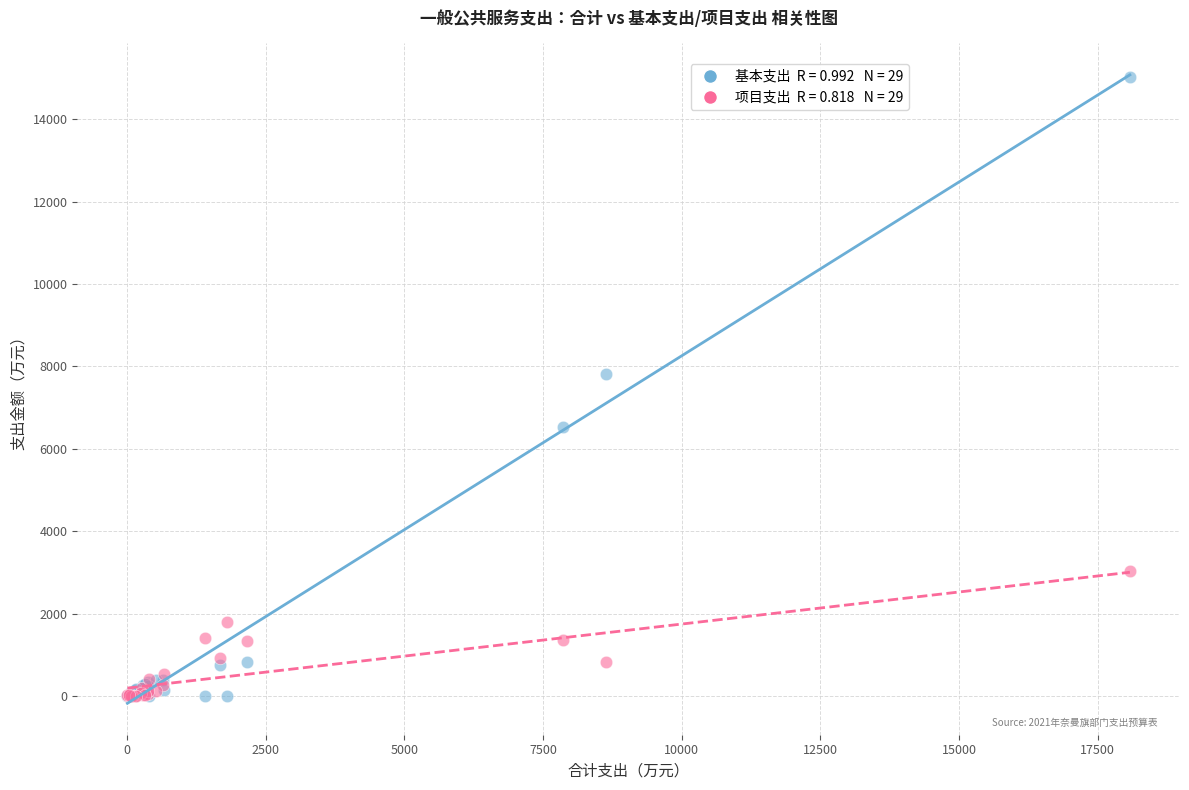

Across all series, what Y value is closest to 7517?

7822.9